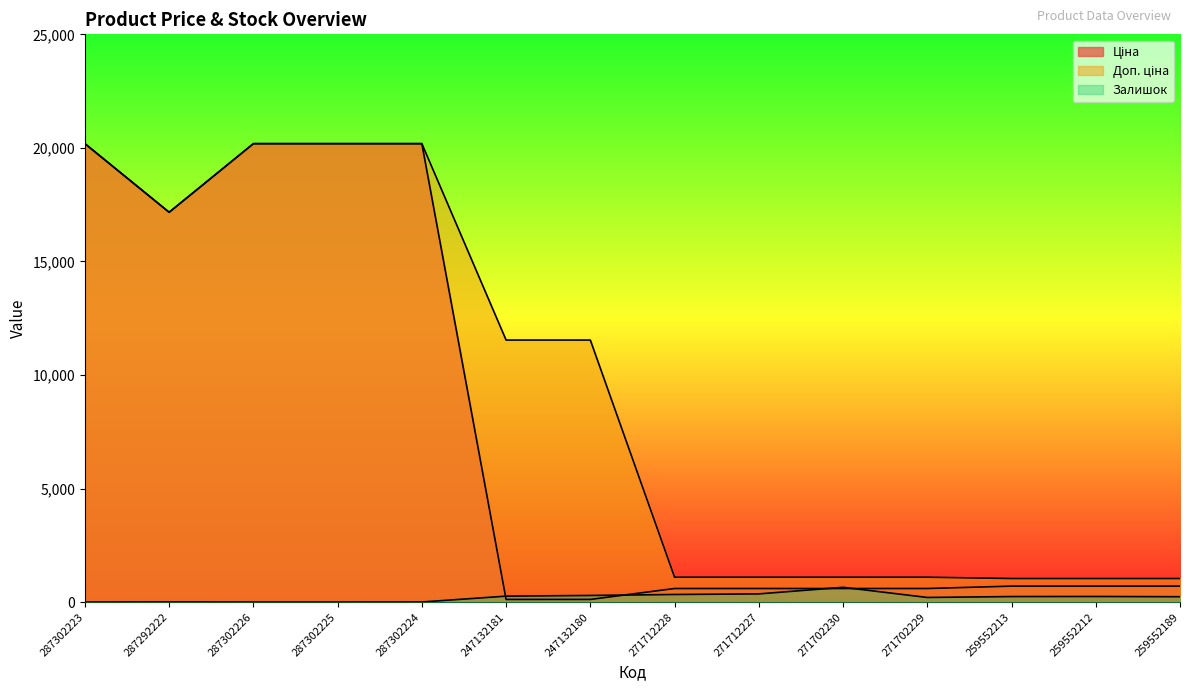

The Ціна series shows 30618.3 at 287292222. True or false?

False